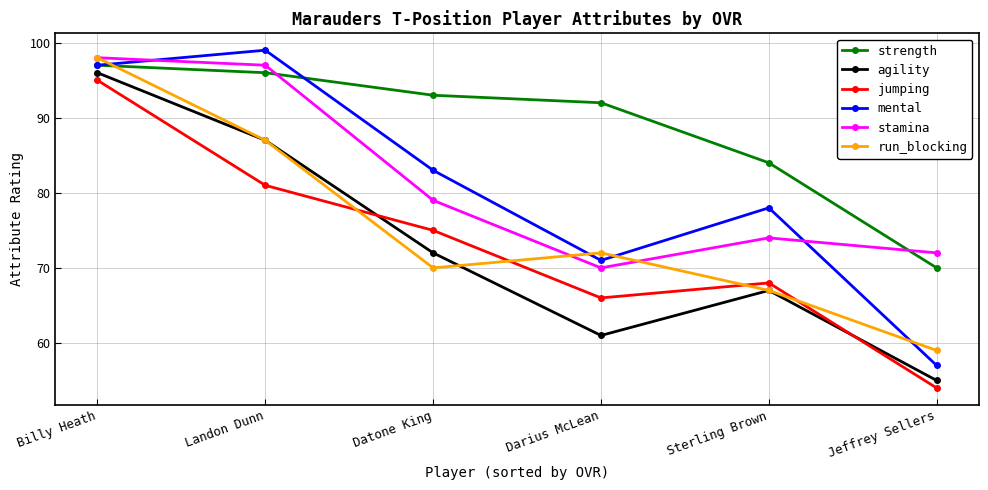

Which series has the widest spread of values?

mental